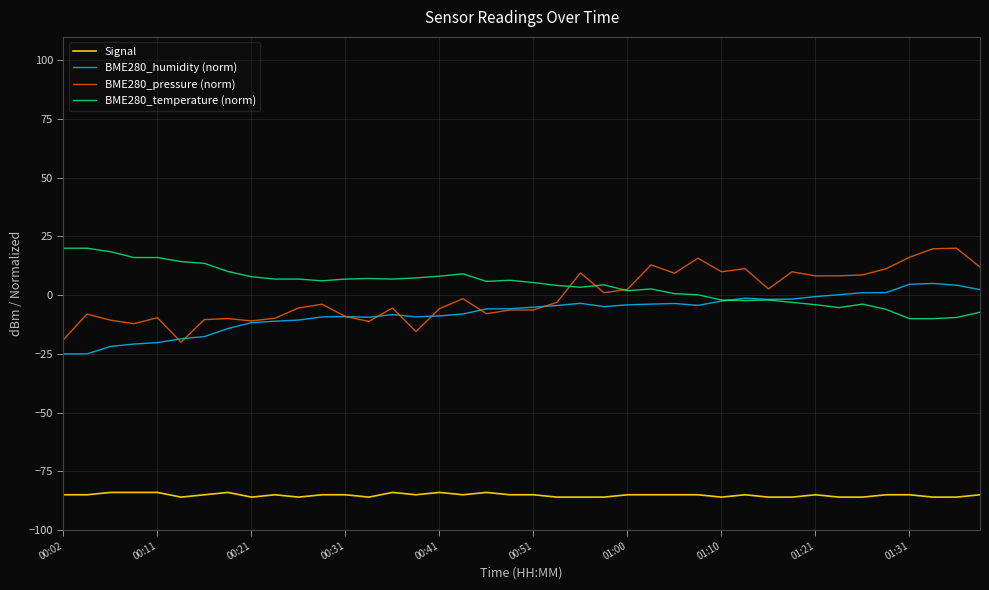

What is the sum of all BME280_humidity (norm) values?

-293.2